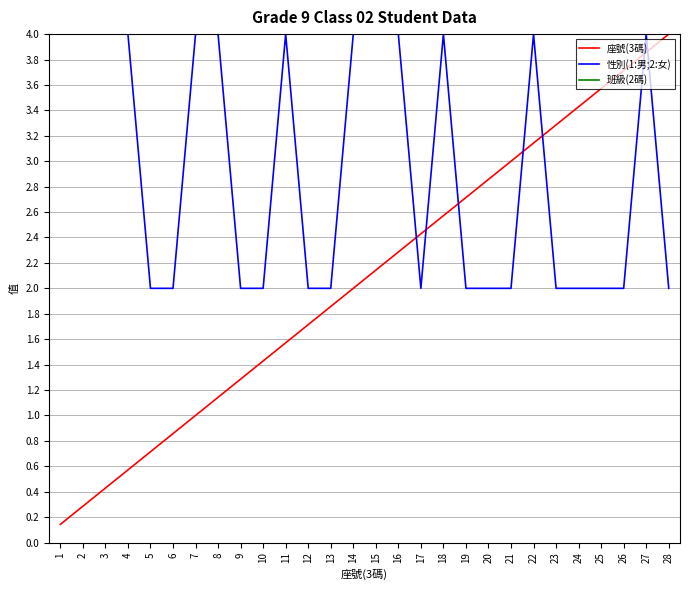

What are all the series names shown in the legend?

座號(3碼), 性別(1:男;2:女), 班級(2碼)